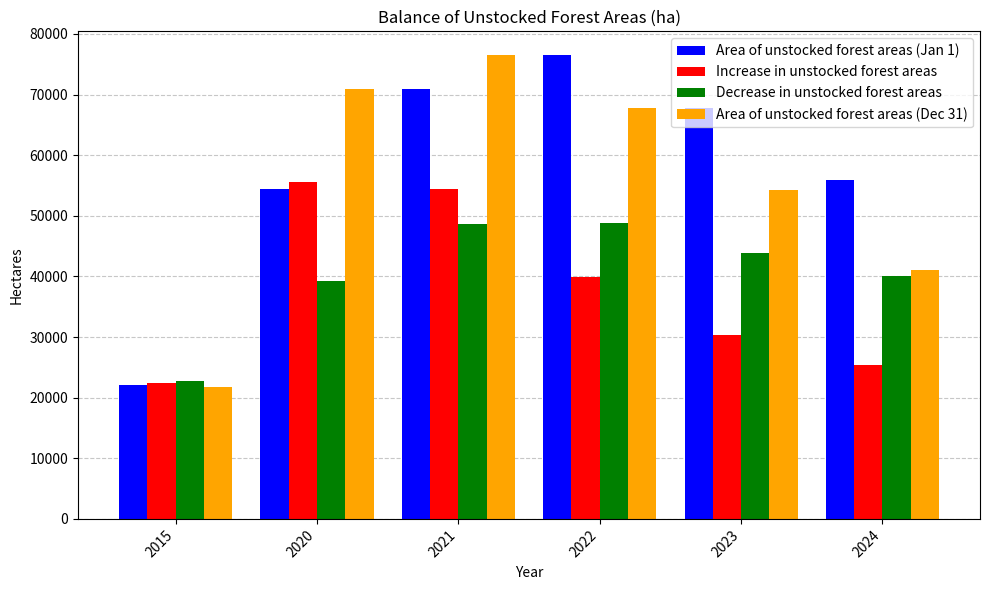

What is the maximum value shown in the chart?

76591.7